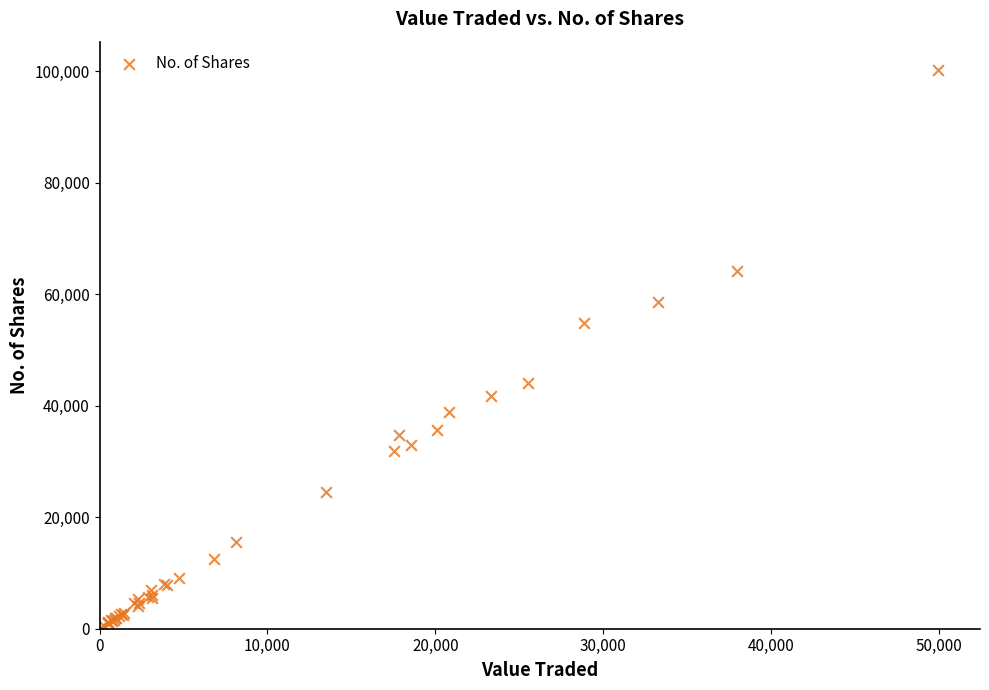

What Y value in the scatter plot is closest to 50174?

54879